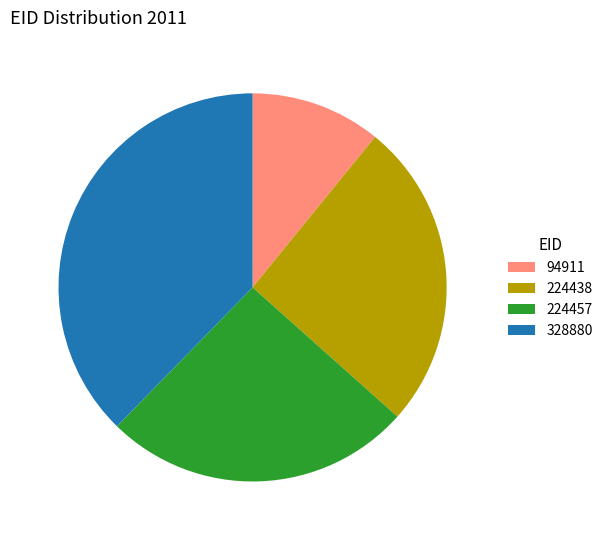

Which category has the biggest portion of the pie?

328880